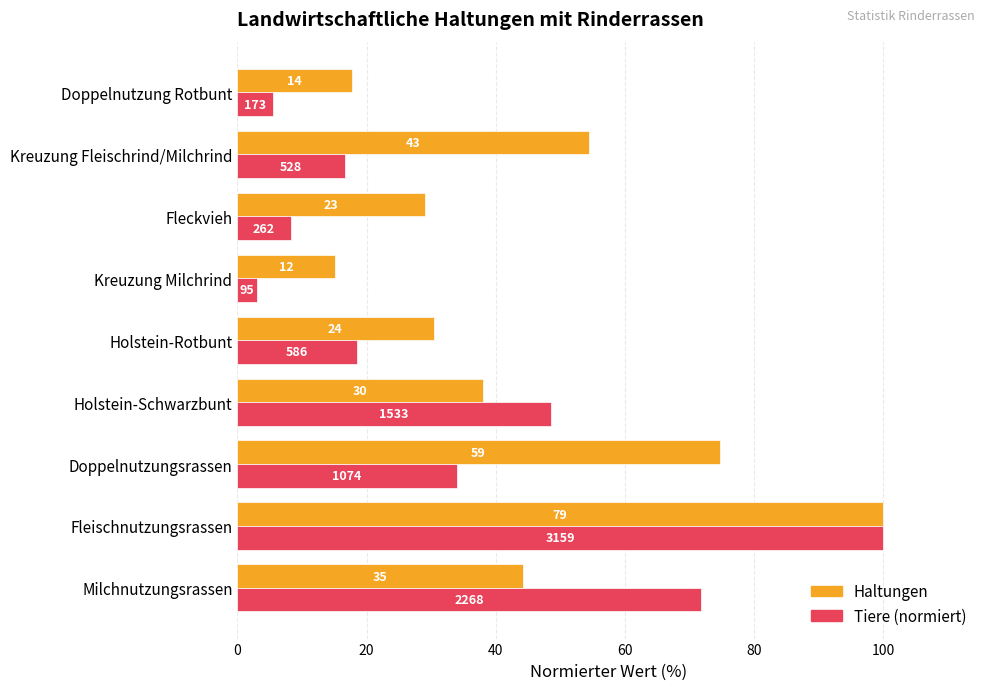

What are all the series names shown in the legend?

Haltungen, Tiere (normiert)